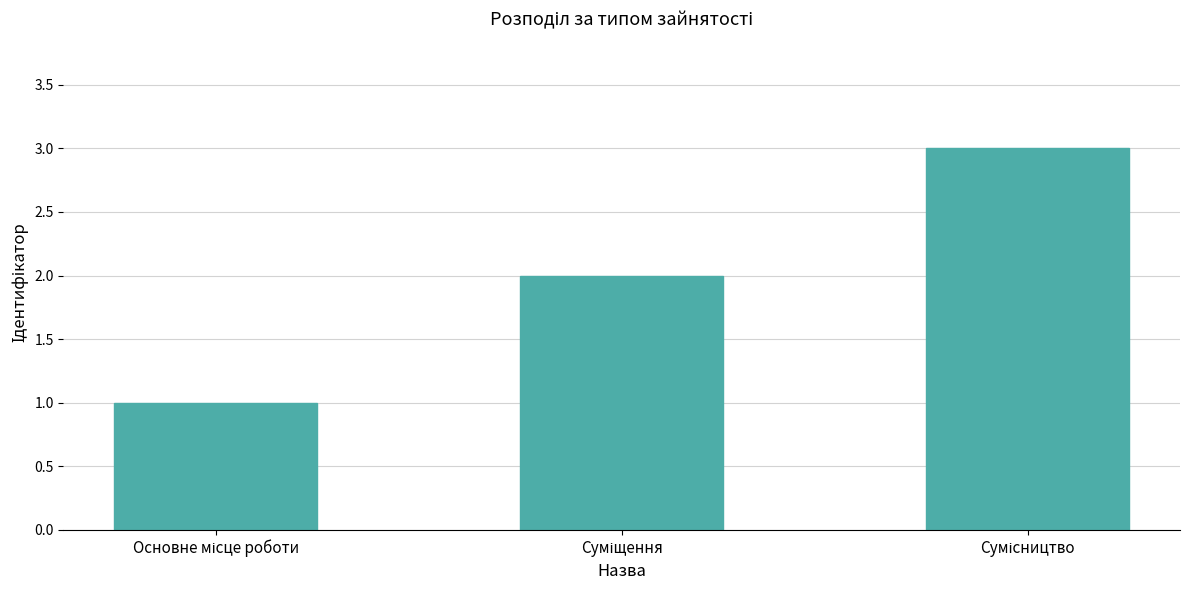

What is the sum of all values?

6